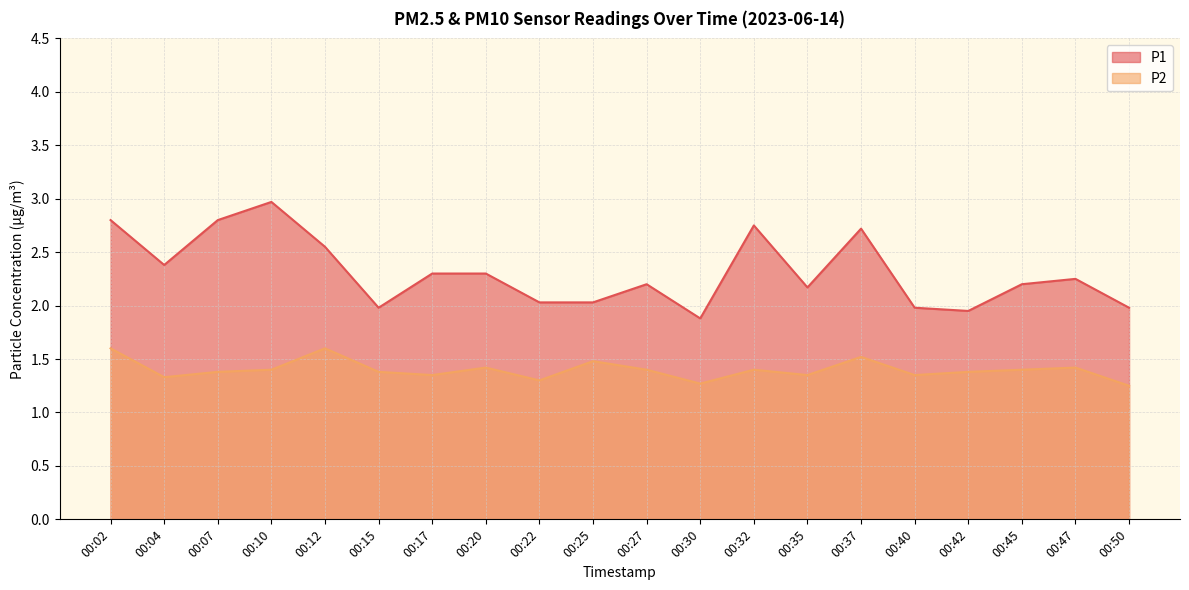

What is the minimum value for P2?

1.2